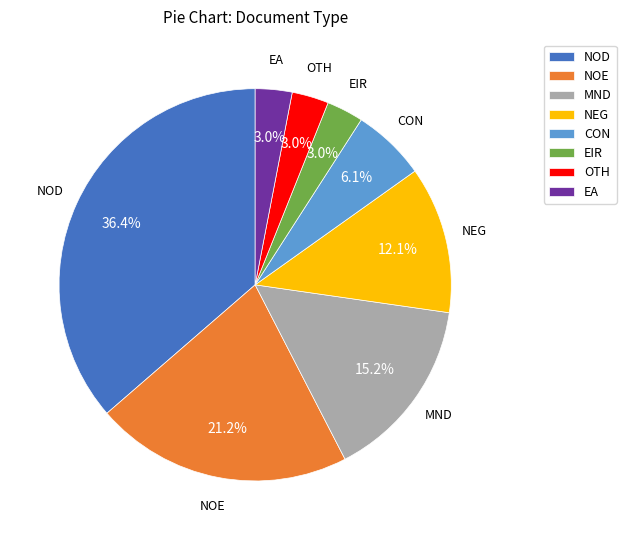

To the nearest percent, what portion does EA represent?

3%